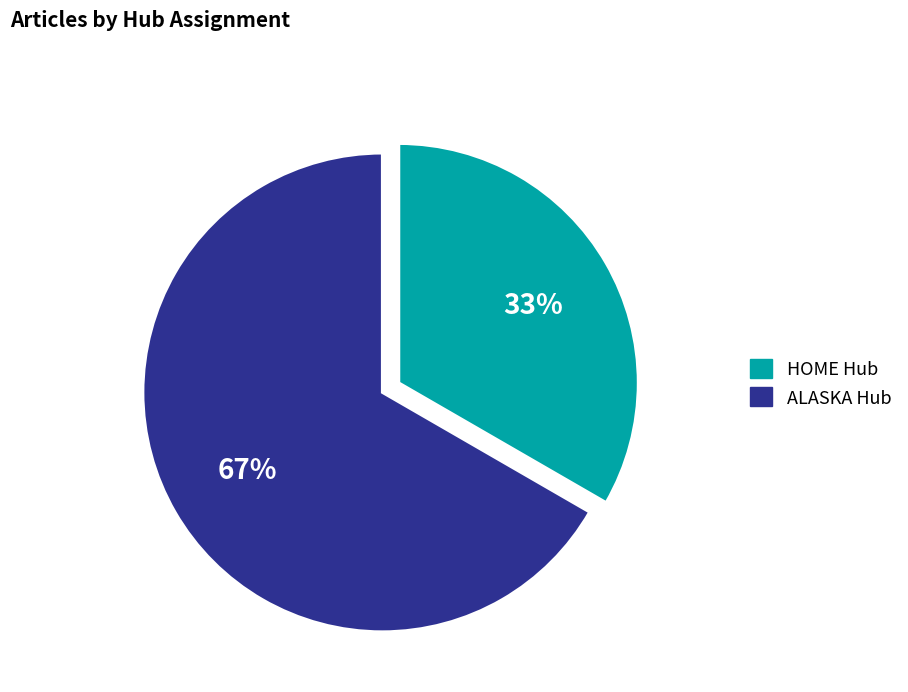

To the nearest percent, what is the average slice percentage?

50%